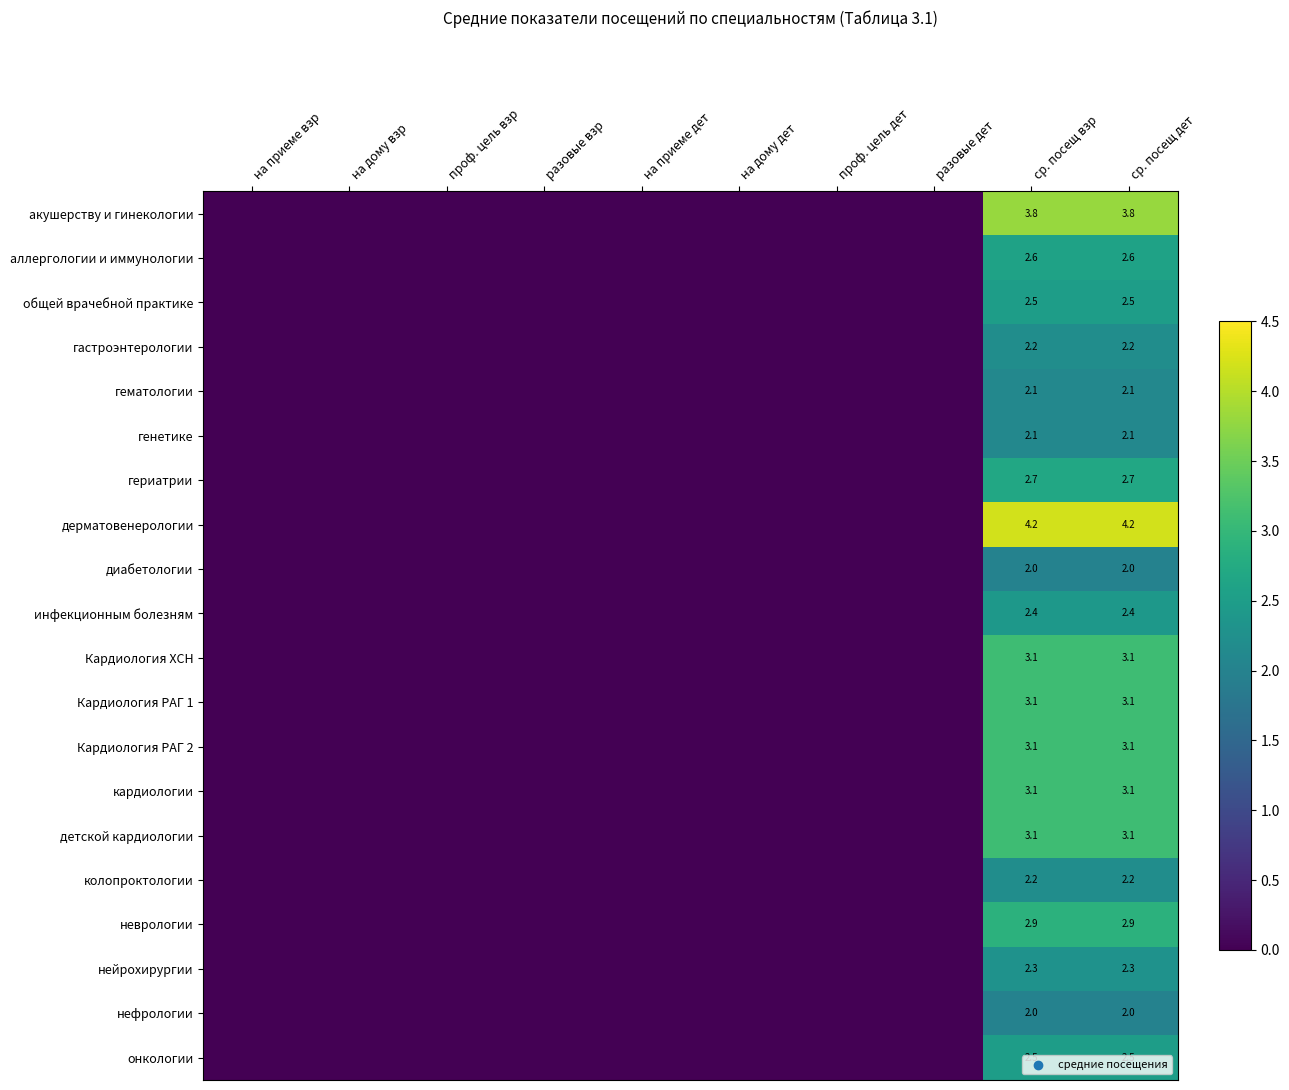

What is the total value across all series at ср. посещ дет?

54.0